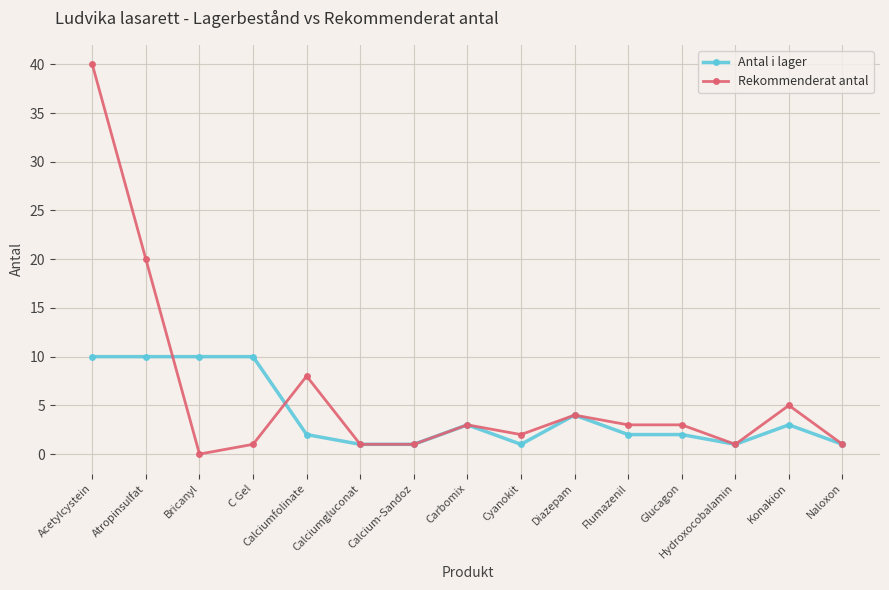

List the series in order of their peak value, highest first.

Rekommenderat antal, Antal i lager